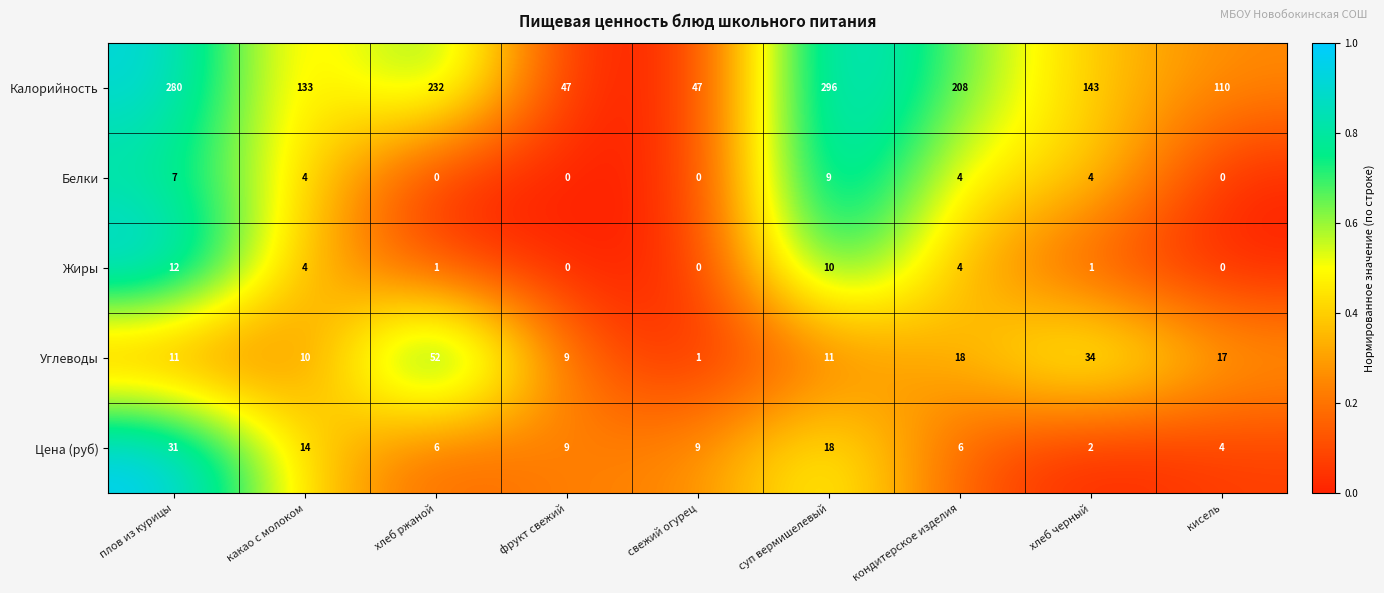

What is the greatest value displayed?

296